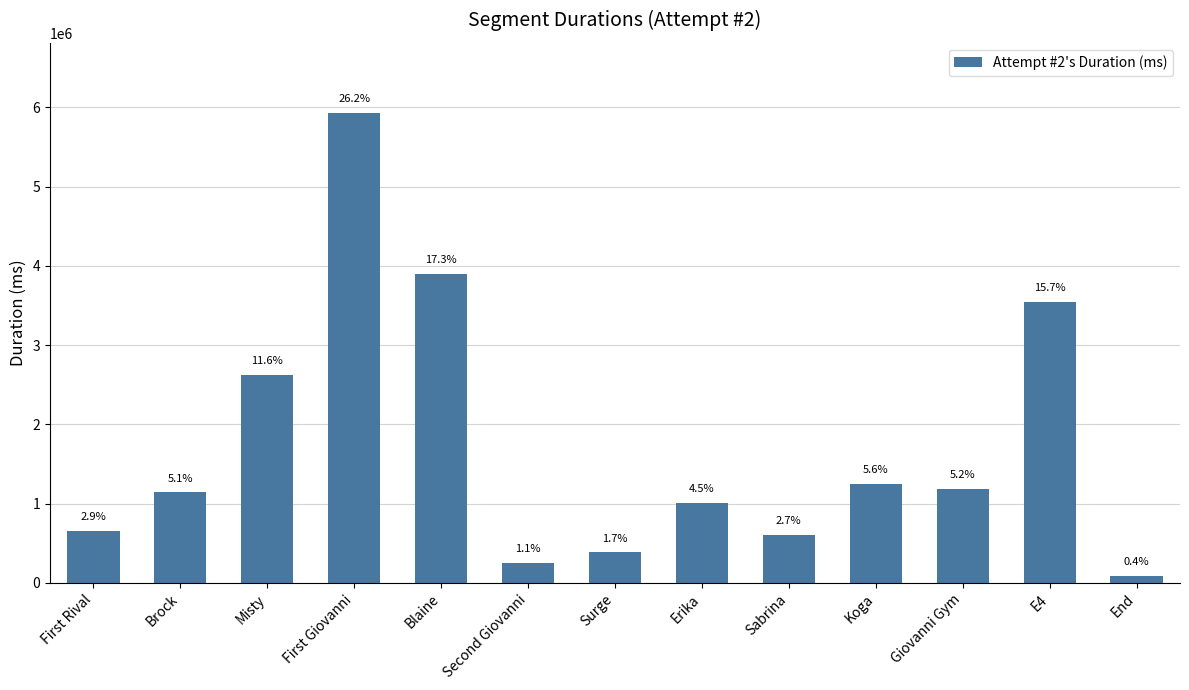

How many bars are there in total?

13